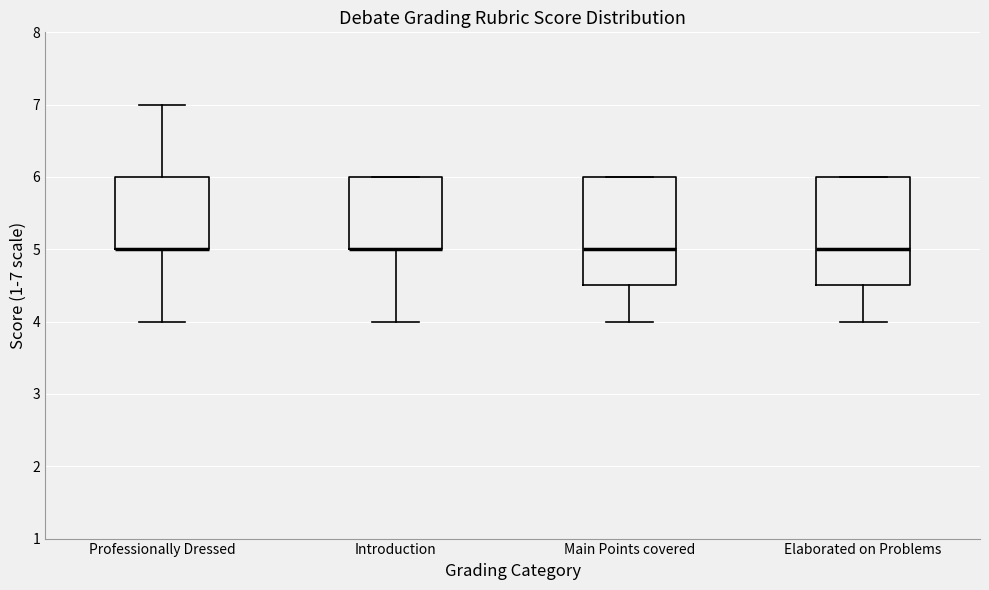

Reading left to right, read every box against the y-axis: the position of its median line, the range the box covers, and the ends of its whiskers. The values are not printed on the chart, so give them approximately, as read against the axis.

Professionally Dressed: median 5.0 (drawn on the box's lower edge), box 5.0 to 6.0, whiskers 4.0 to 7.0
Introduction: median 5.0 (drawn on the box's lower edge), box 5.0 to 6.0, whiskers 4.0 to 6.0
Main Points covered: median 5.0, box 4.5 to 6.0, whiskers 4.0 to 6.0
Elaborated on Problems: median 5.0, box 4.5 to 6.0, whiskers 4.0 to 6.0